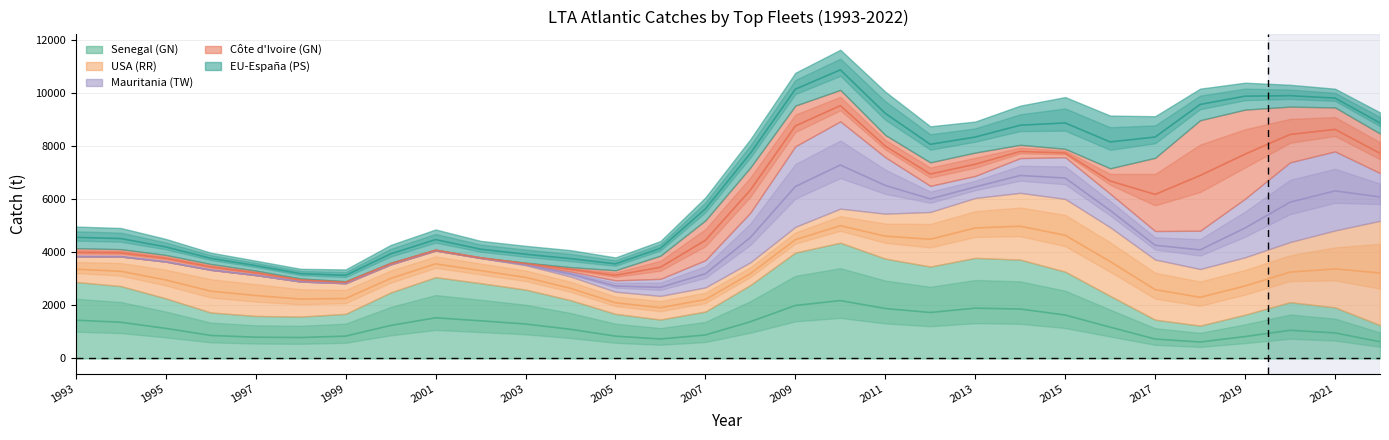

Which has a higher value, 1994 or 2011?

2011